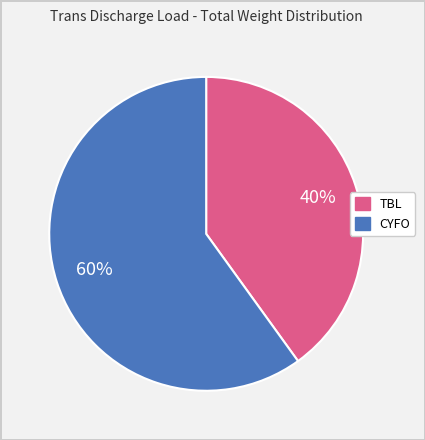

To the nearest percent, what is the average slice percentage?

50%